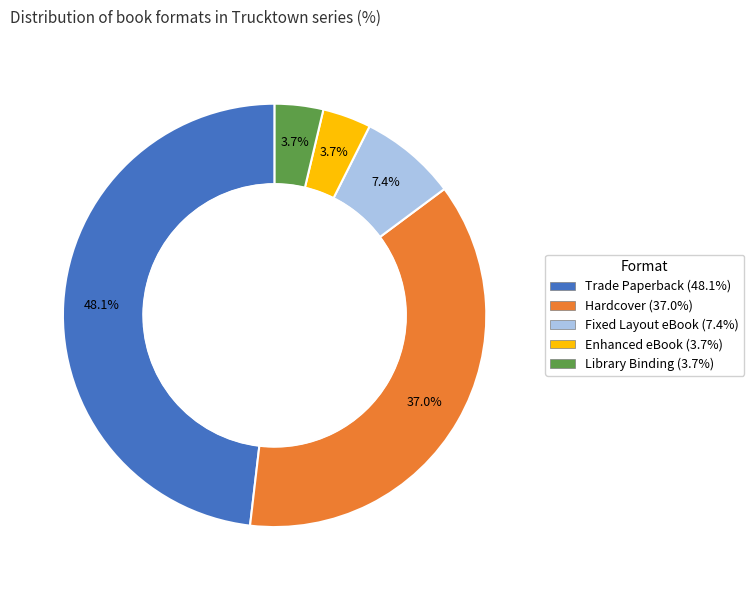

True or false: Fixed Layout eBook accounts for 16% of the total.

False